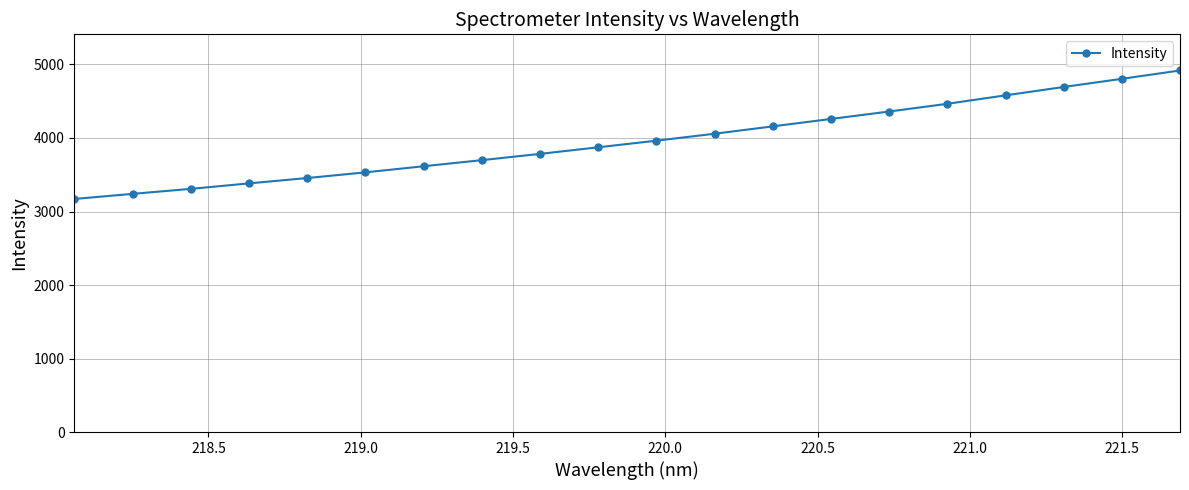

What is the greatest value displayed?

4918.3